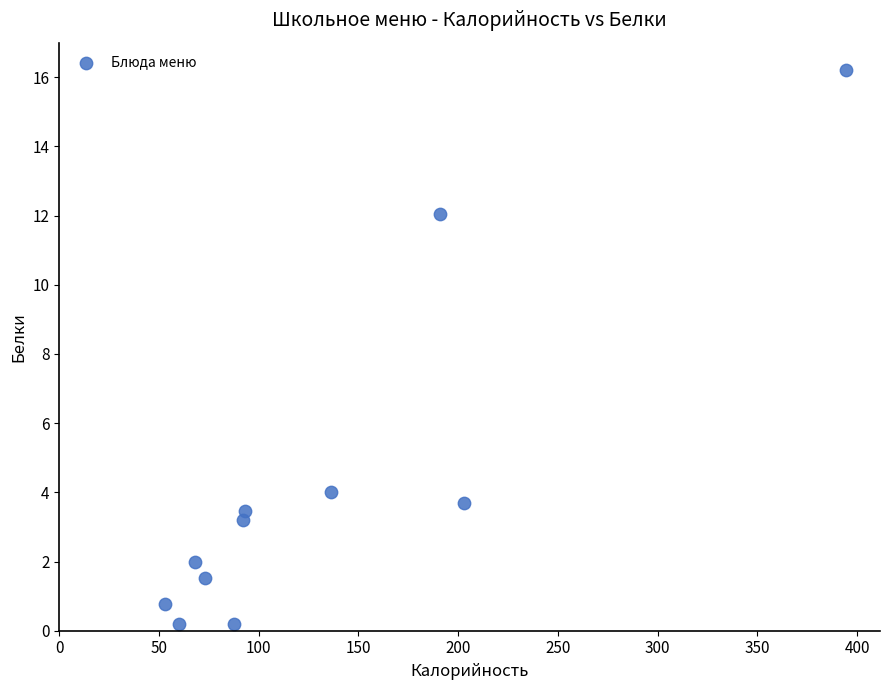

What is the range of Y values (max minus min)?

16.0